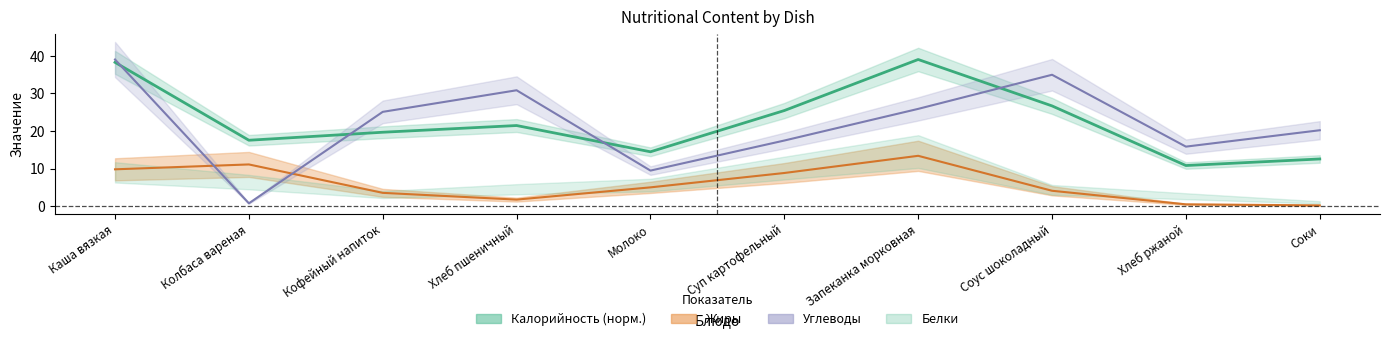

What is the difference between the second highest and minimum values in the Углеводы series?

34.2